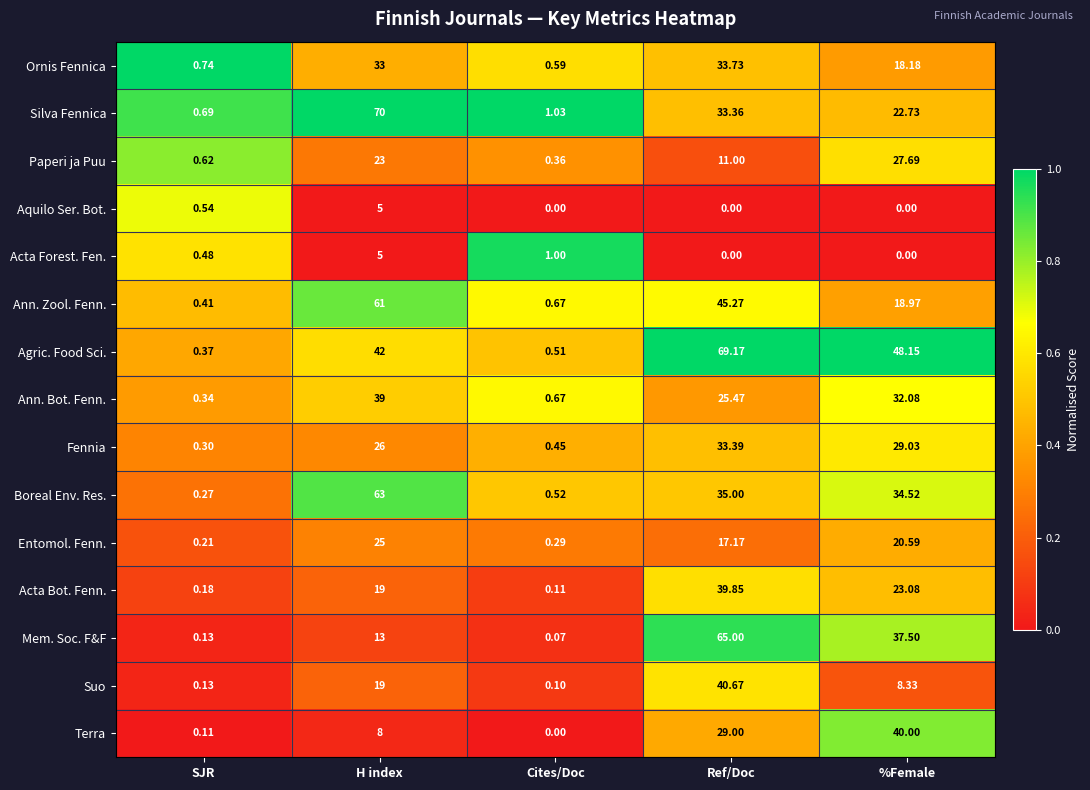

Rank the categories by Terra value from lowest to highest.

Cites/Doc, SJR, H index, Ref/Doc, %Female